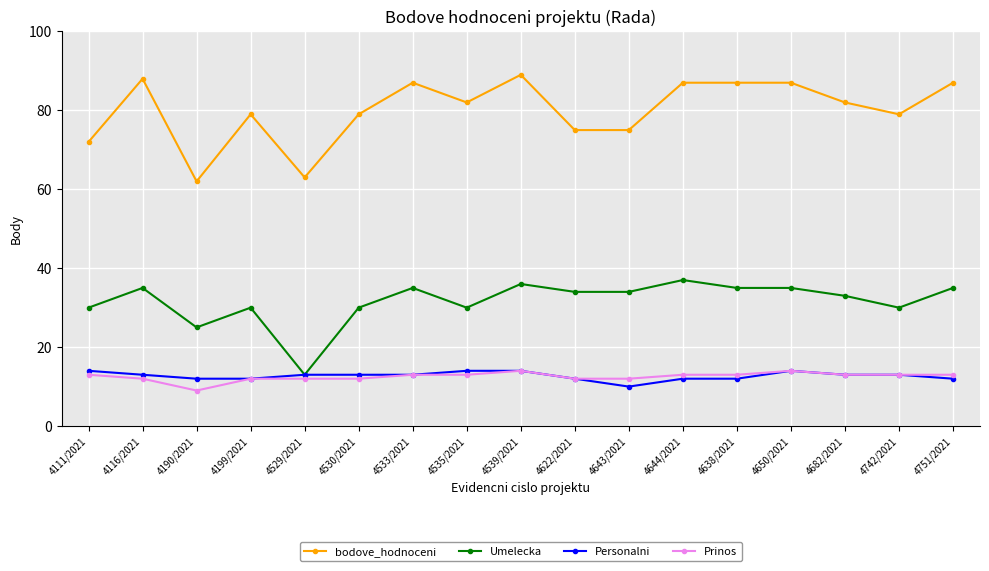

Reading left to right, transcribe all the data shown in this chart.

bodove_hodnoceni: 72	88	62	79	63	79	87	82	89	75	75	87	87	87	82	79	87
Umelecka: 30	35	25	30	13	30	35	30	36	34	34	37	35	35	33	30	35
Personalni: 14	13	12	12	13	13	13	14	14	12	10	12	12	14	13	13	12
Prinos: 13	12	9	12	12	12	13	13	14	12	12	13	13	14	13	13	13